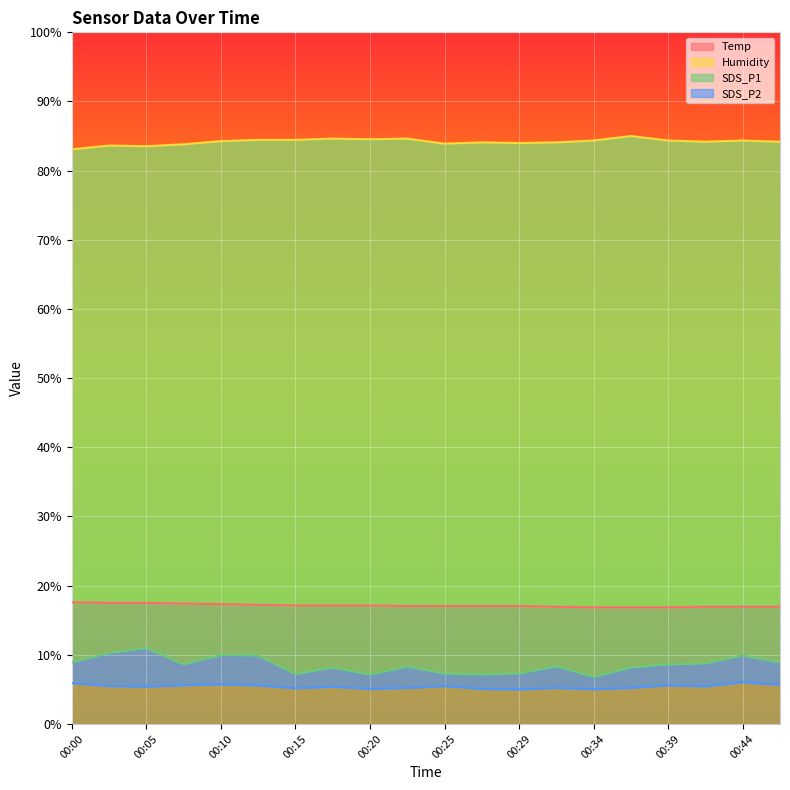

True or false: SDS_P2 and Temp intersect in this chart.

False